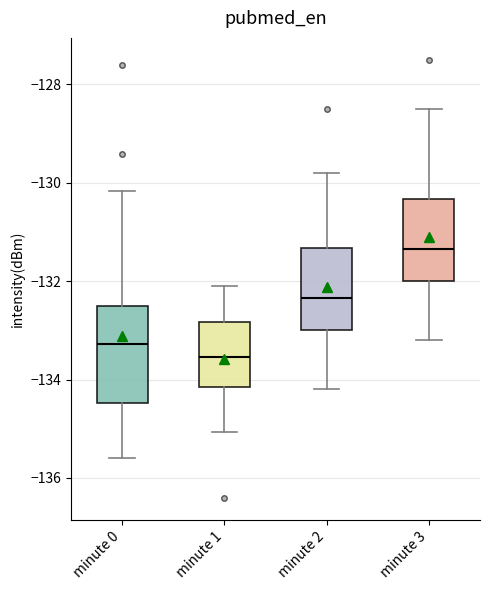

Which box is the tallest, from its lower edge to its upper edge?

minute 0